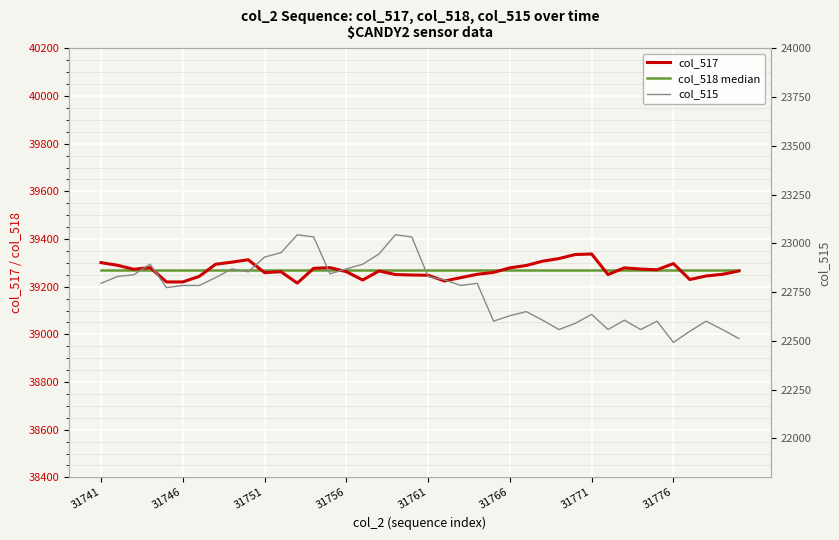

Between 31746 and 38, which series saw the biggest shift?

col_515